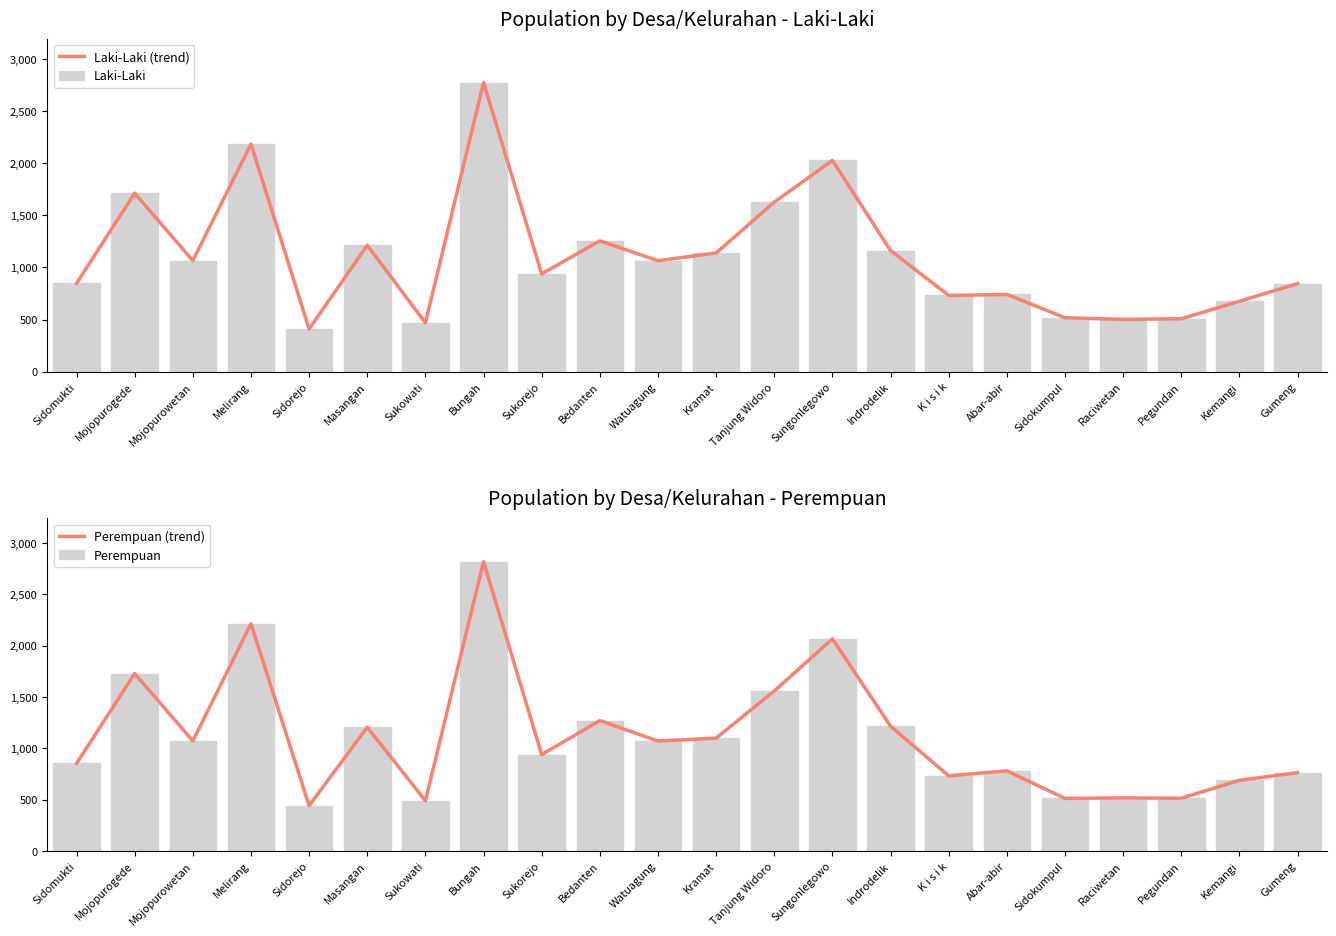

What is the difference between the maximum and second lowest values in the Perempuan (trend) series?

2328